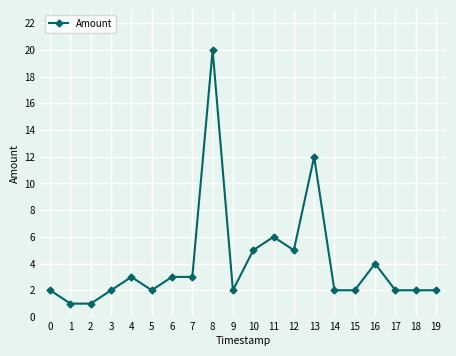

At which category does the data reach its first local peak?

4